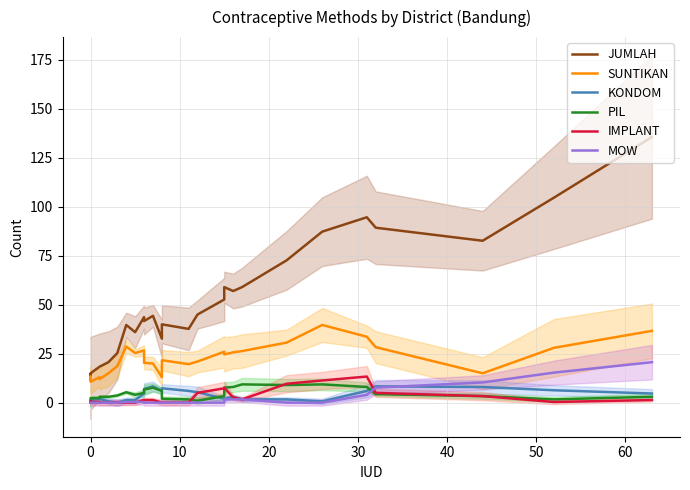

In KONDOM, how many points are higher than both neighbors (excluding endpoints)?

4